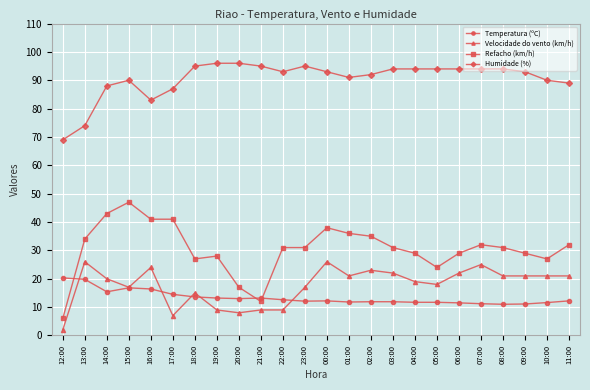

What position from the left is 11:00?

24